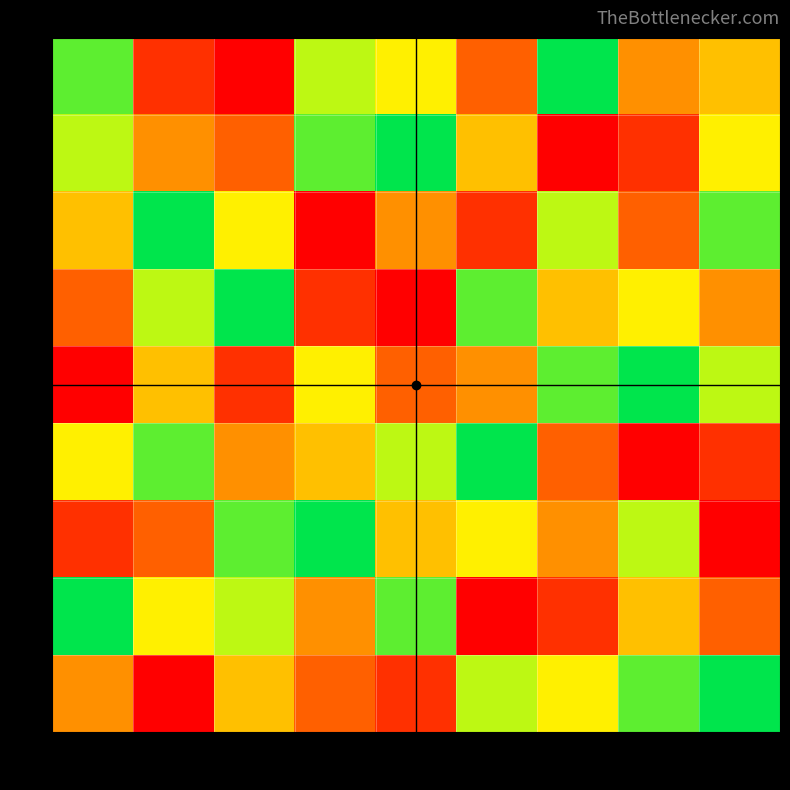

Which has a higher value, col3 or col1?

col1